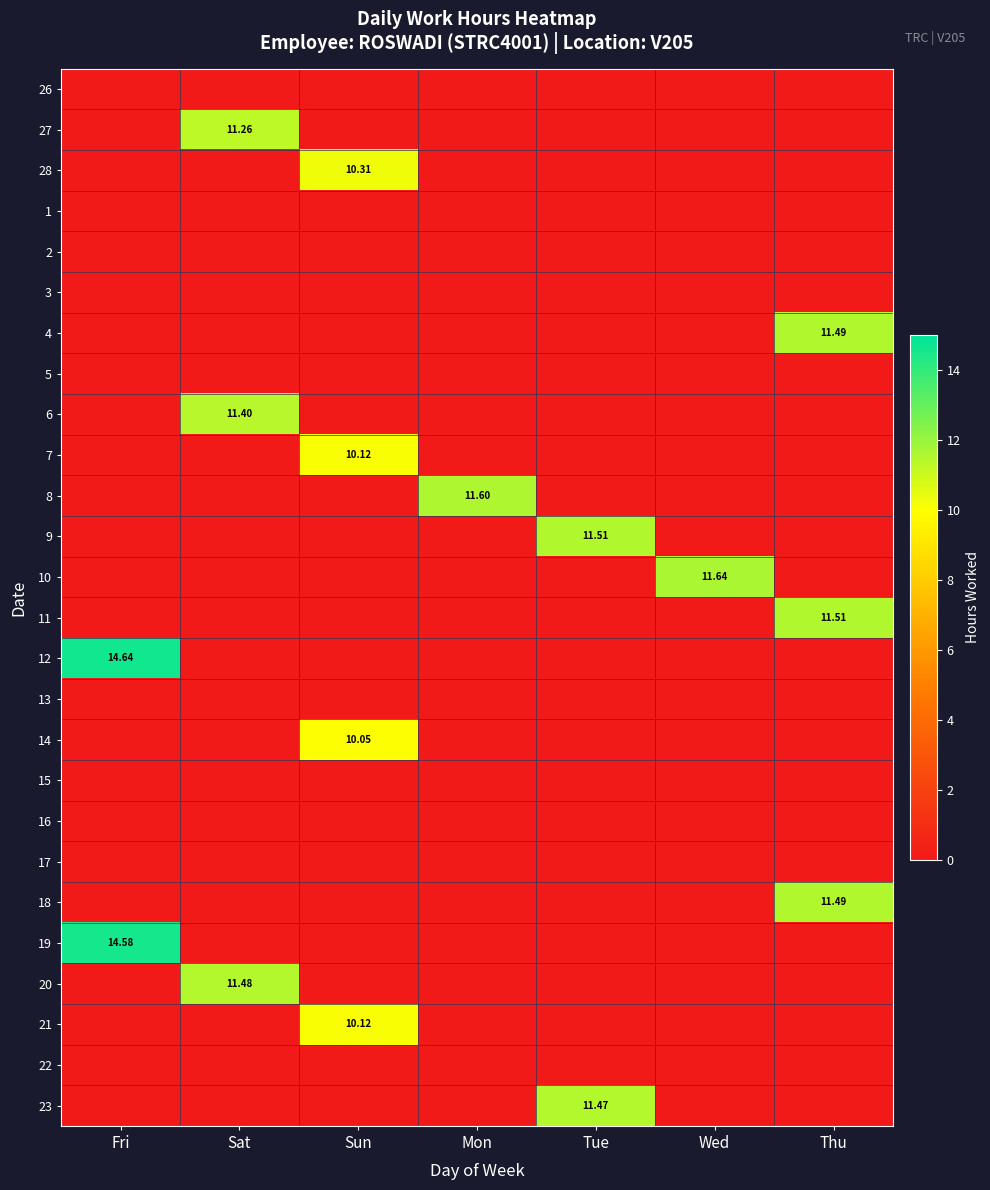

List the labels in order of 8 value, smallest first.

Fri, Sat, Sun, Tue, Wed, Thu, Mon